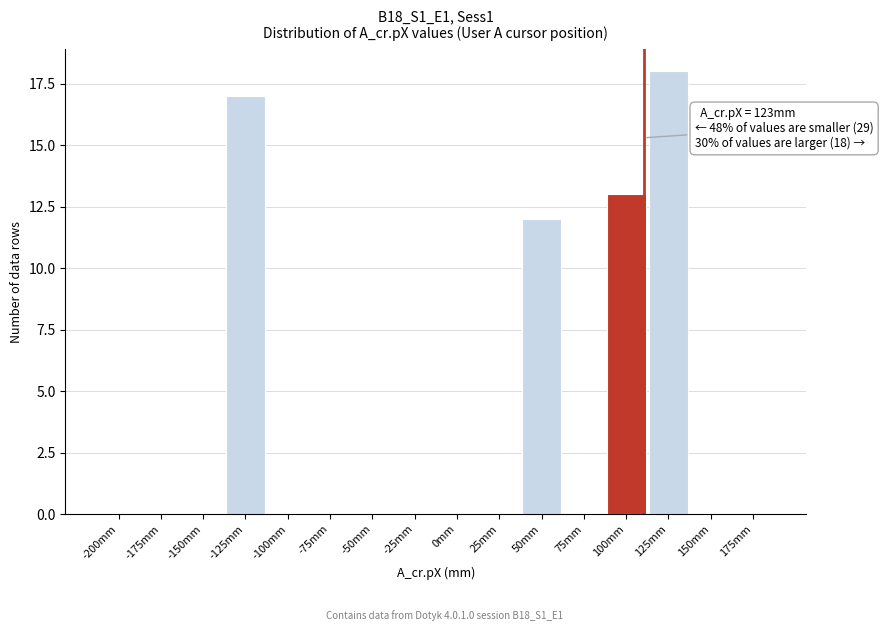

Reading right to left, list all the values displayed in this chart.

175mm=0	150mm=0	125mm=18	100mm=13	75mm=0	50mm=12	25mm=0	0mm=0	-25mm=0	-50mm=0	-75mm=0	-100mm=0	-125mm=17	-150mm=0	-175mm=0	-200mm=0